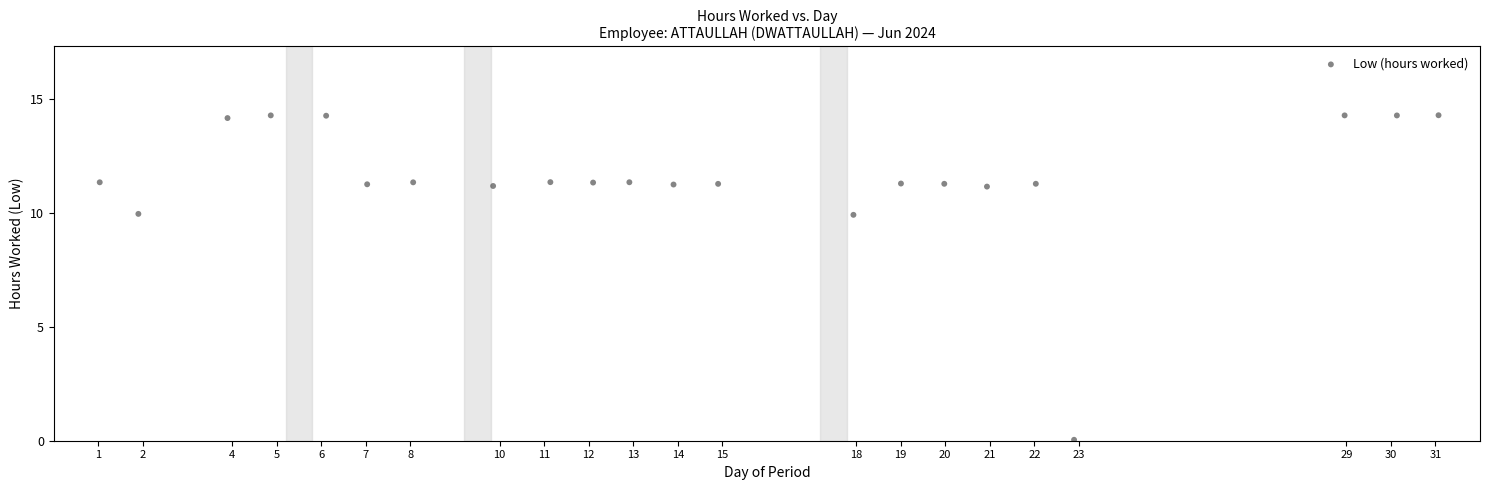

What is the range of Y values (max minus min)?

14.3